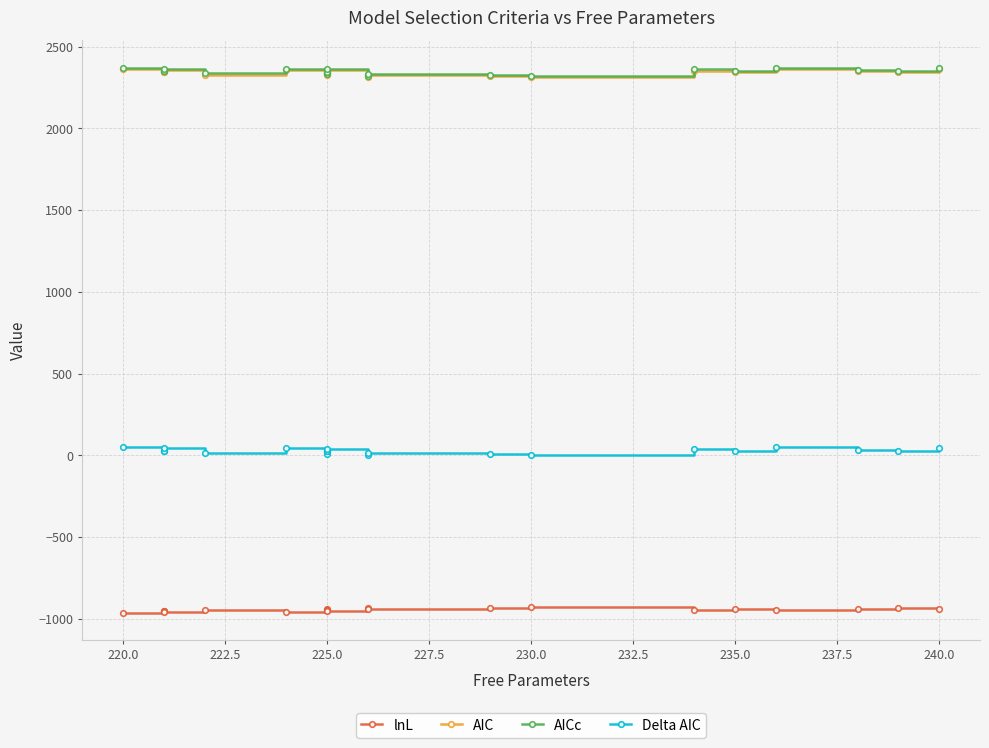

Which series has the largest range (max minus min)?

AICc